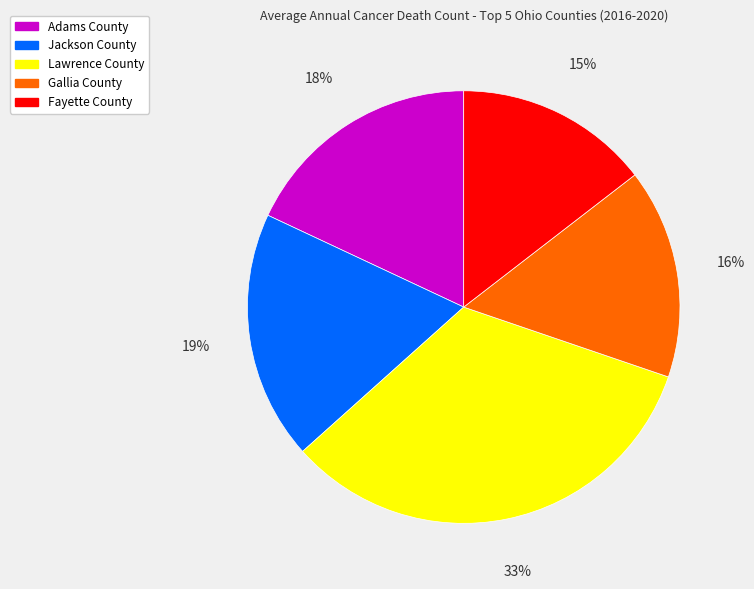

Count the number of slices in the pie.

5